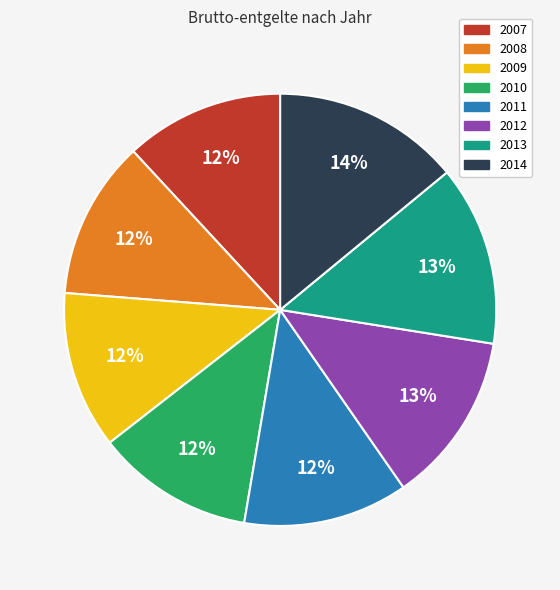

Is the sum of 2013 and 2012 greater than half?

No